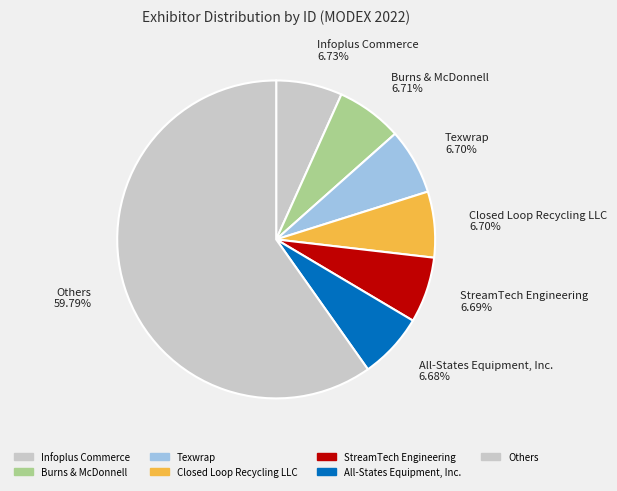

Approximately how many times larger is the value at Burns & McDonnell compared to Texwrap?

1.0